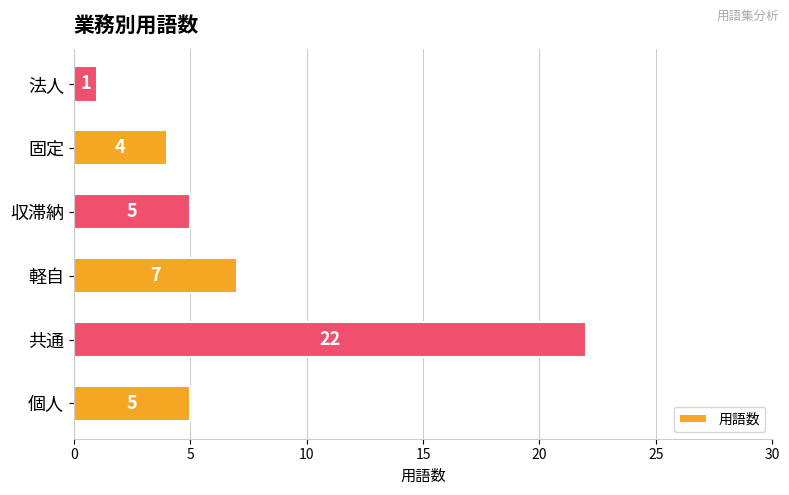

Where is the data nearest to the value 11?

軽自